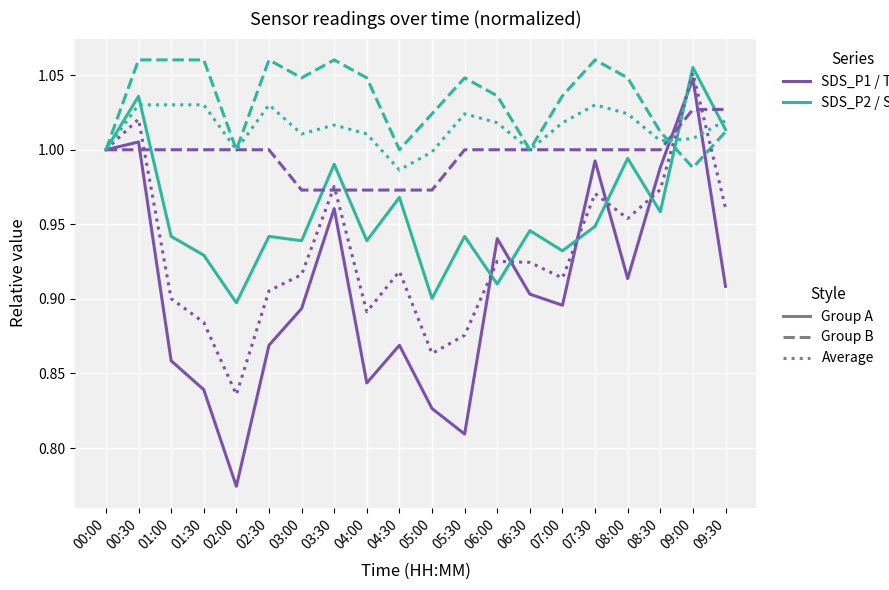

What is the total value across all series at 05:00?

5.6